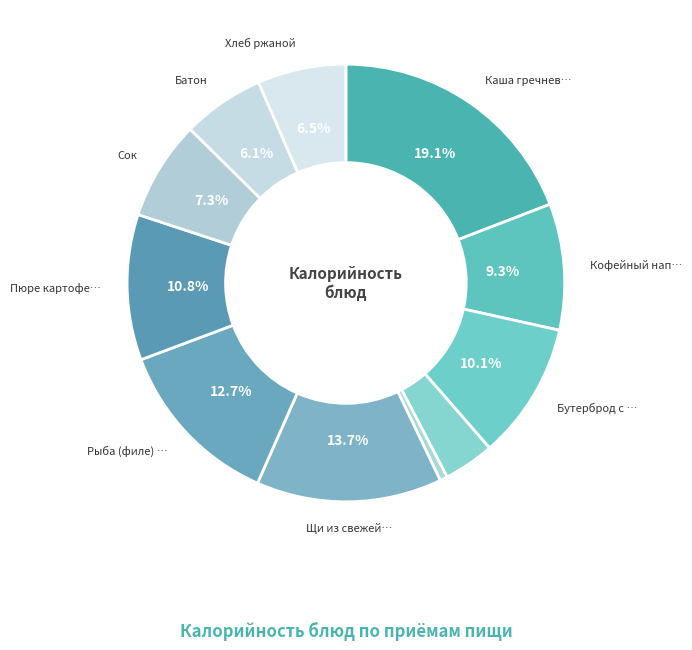

What is the smallest slice in the pie chart?

Огурец свежий